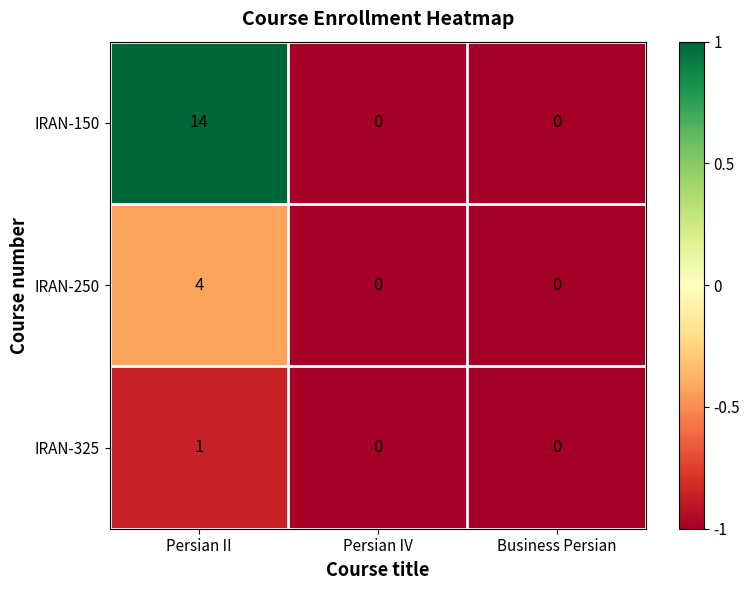

The IRAN-325 series shows -1 at Persian IV. True or false?

False